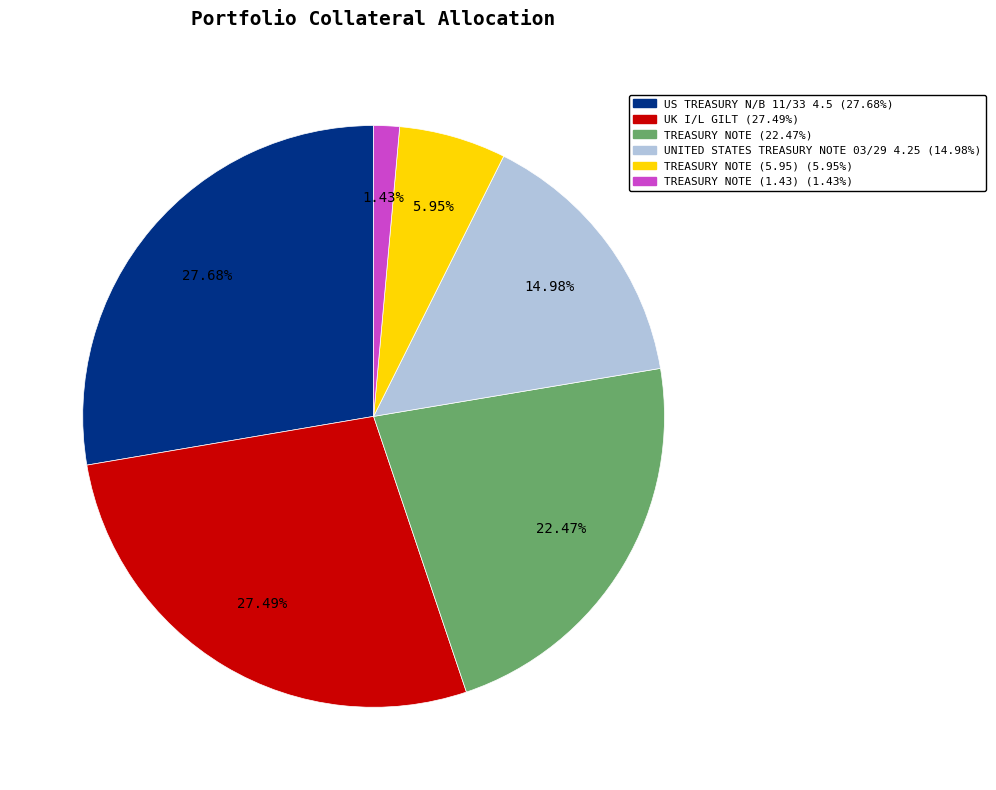

Count the number of slices in the pie.

6